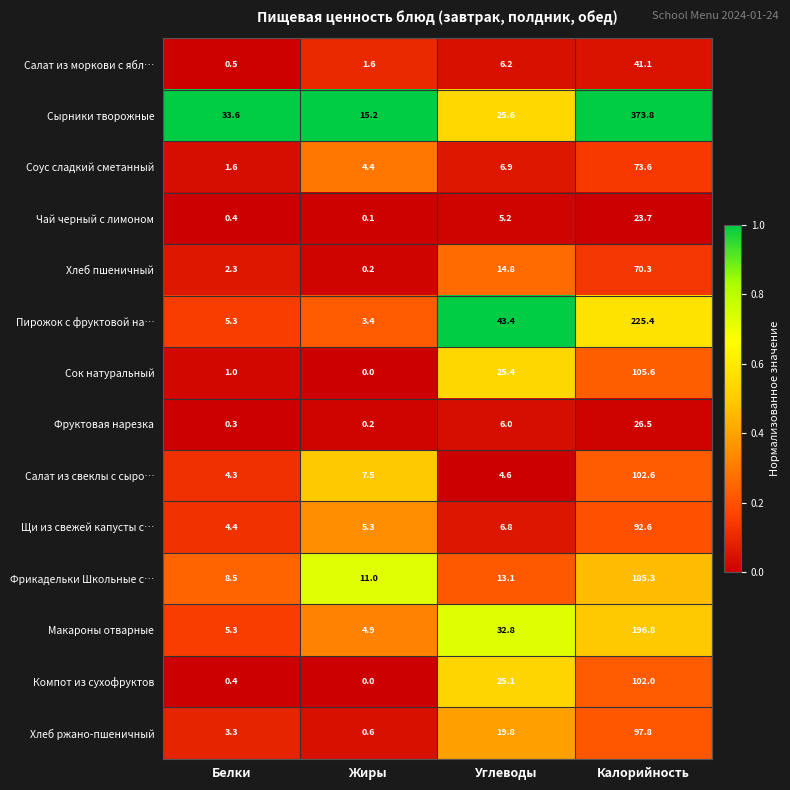

True or false: Салат из свеклы с сыро… has a value of 102.6 at Калорийность.

True